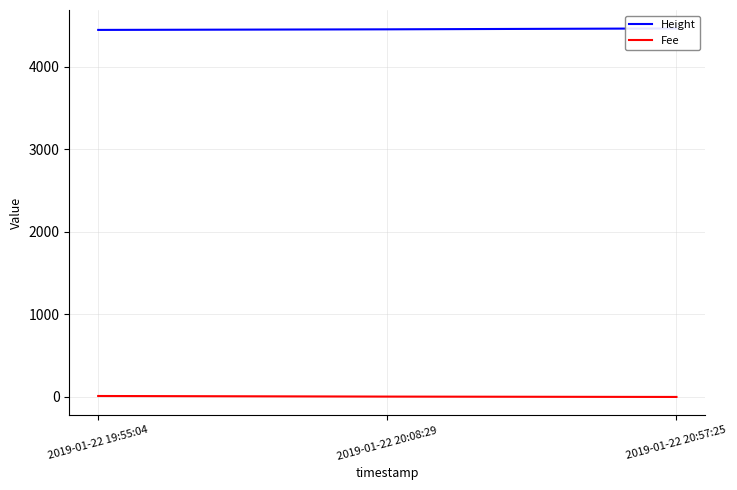

Which series has the largest total across all categories?

Height